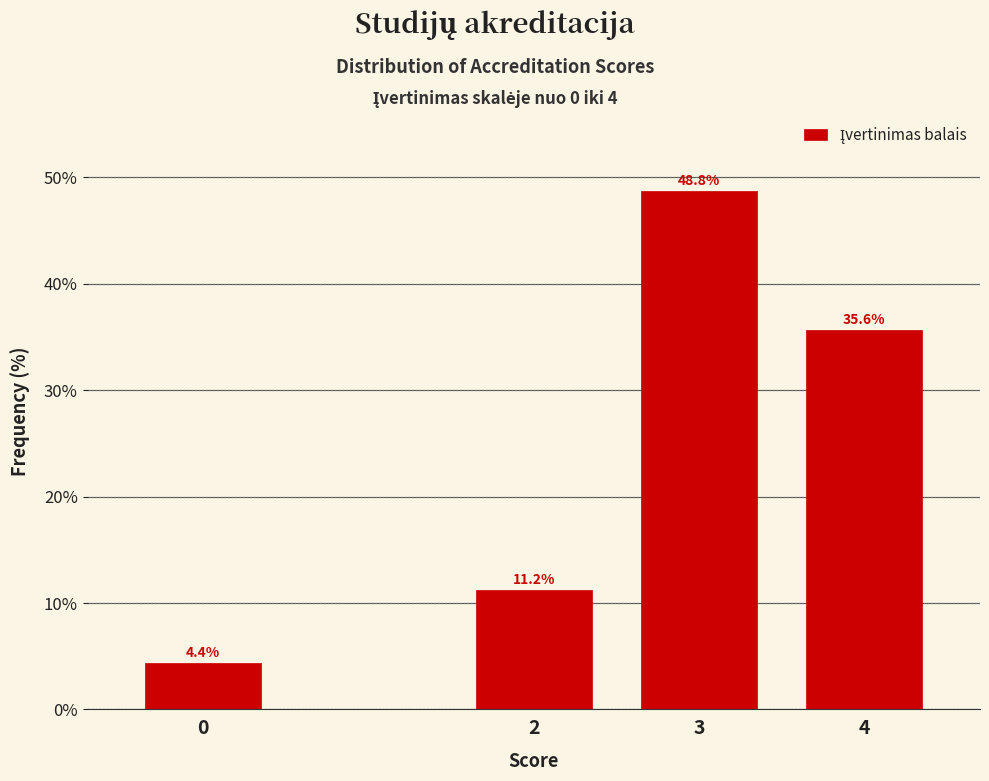

Which category has the highest value across all series?

3